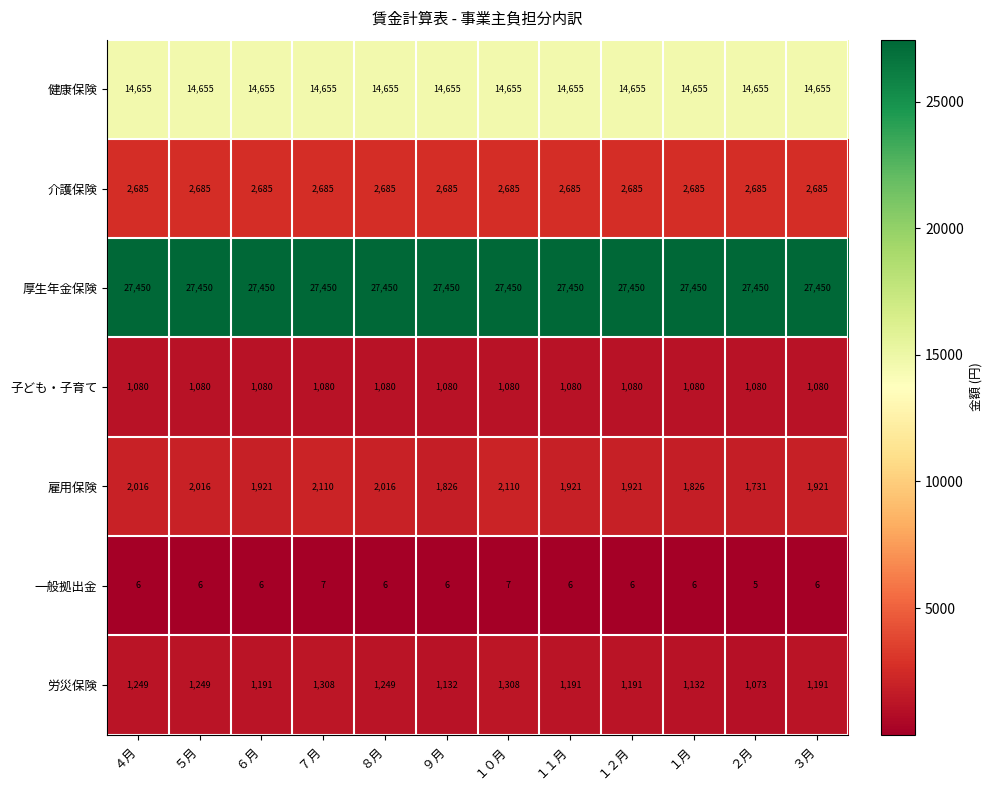

At which category does the chart reach its minimum across all series?

２月